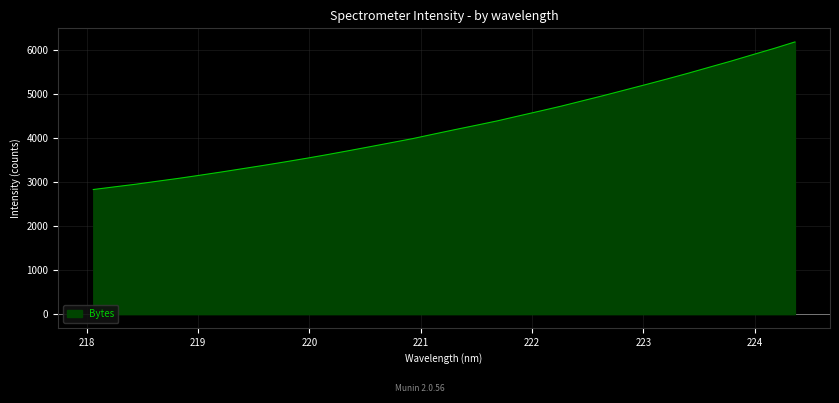

Does the chart display data point markers on the line(s)?

No